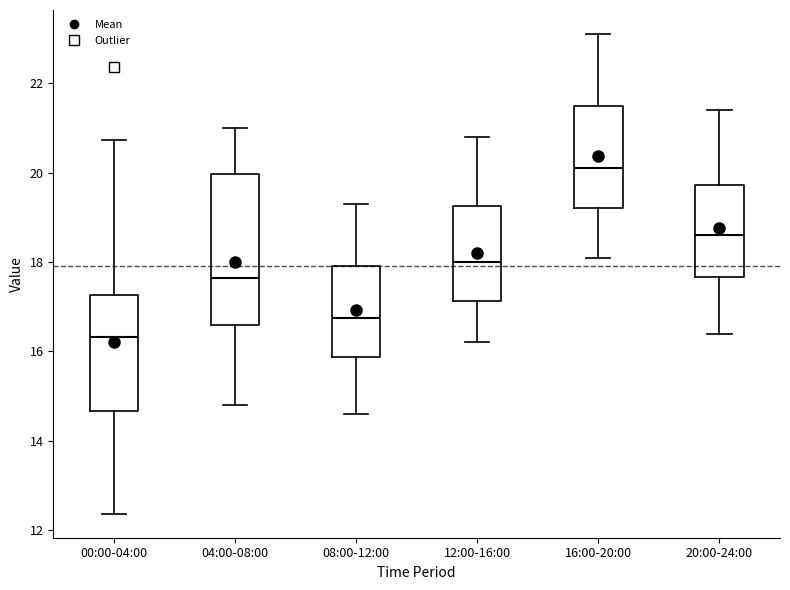

Comparing the boxes themselves (not the whiskers), which one is the tallest?

04:00-08:00